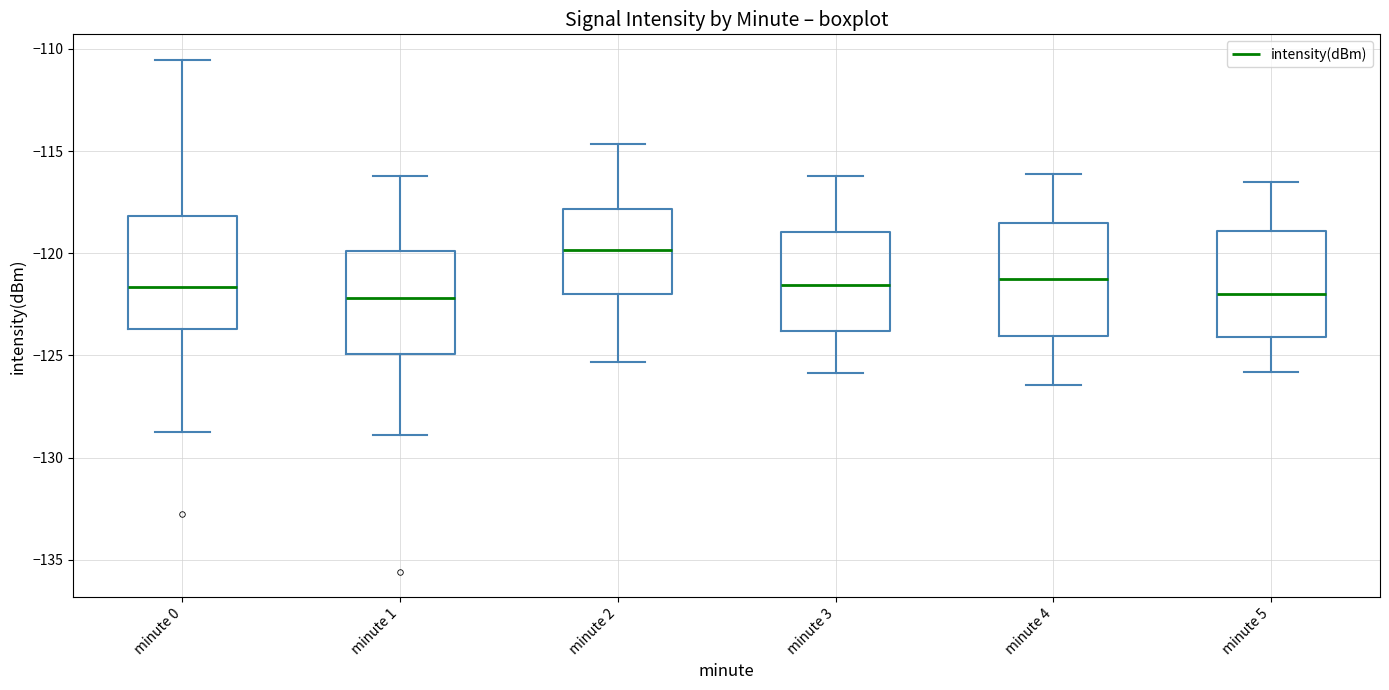

Reading left to right, transcribe this box plot: for each box, give where its median line is, the range the box spans, and where its two whiskers end, as read against the y-axis. The values are not printed on the chart, so give them approximately, as read against the axis.

minute 0: median -121.5, box -123.5 to -118.0, whiskers -128.5 to -110.5
minute 1: median -122.0, box -125.0 to -120.0, whiskers -129.0 to -116.0
minute 2: median -120.0, box -122.0 to -118.0, whiskers -125.5 to -114.5
minute 3: median -121.5, box -124.0 to -119.0, whiskers -126.0 to -116.0
minute 4: median -121.5, box -124.0 to -118.5, whiskers -126.5 to -116.0
minute 5: median -122.0, box -124.0 to -119.0, whiskers -126.0 to -116.5